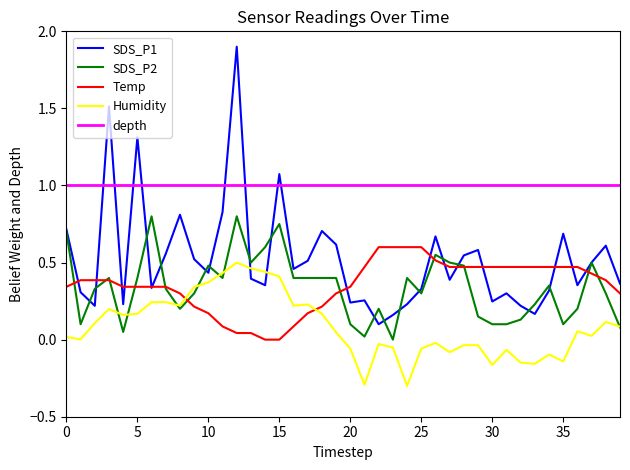

Which series has the largest total across all categories?

depth